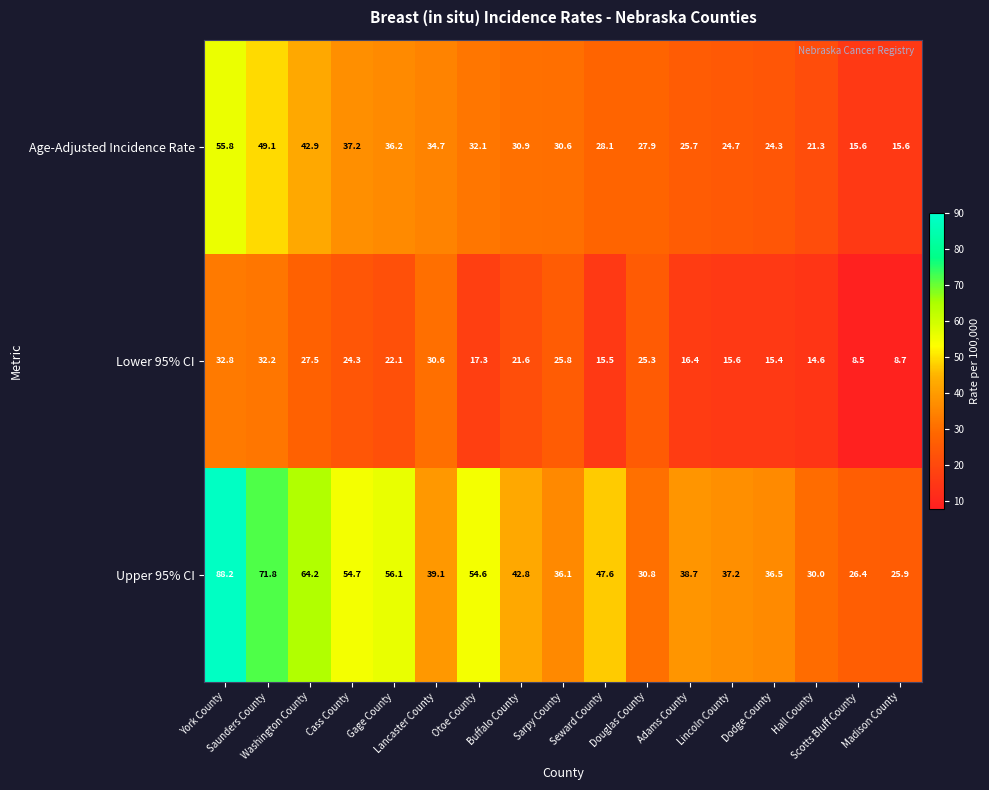

List the series in order of their overall mean, lowest first.

Lower 95% CI, Age-Adjusted Incidence Rate, Upper 95% CI